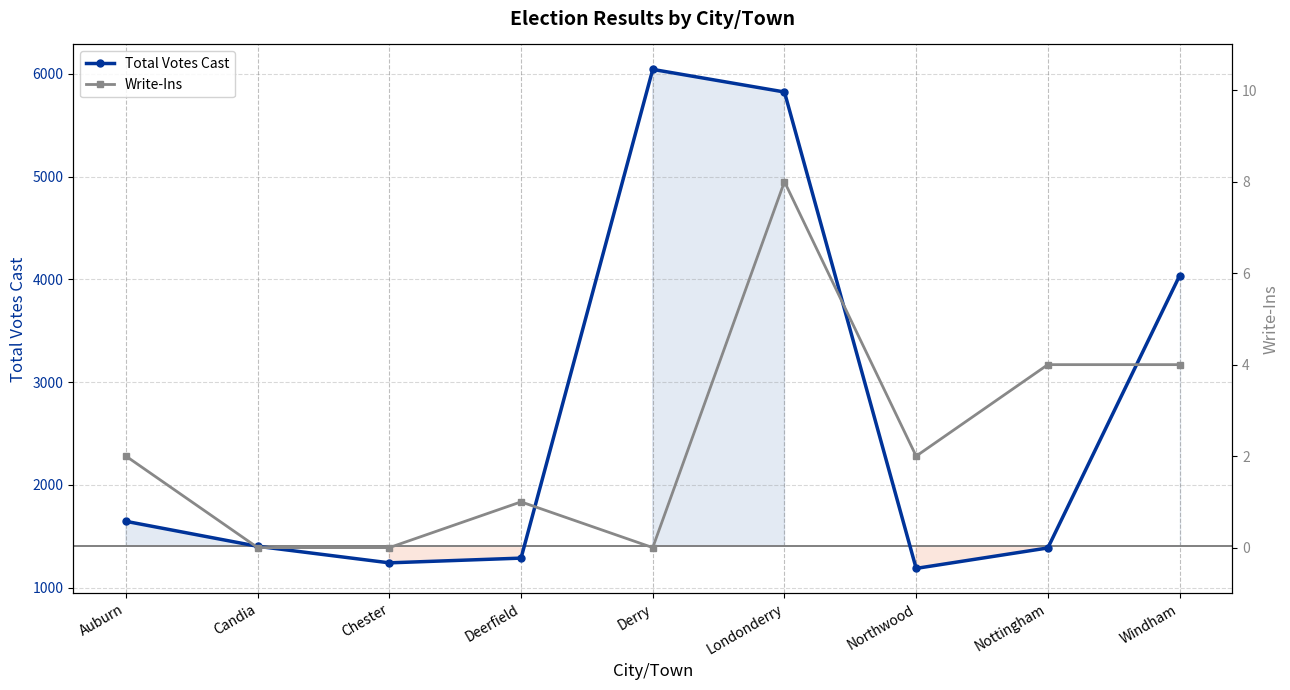

How many values in the Total Votes Cast series exceed 1402?

4